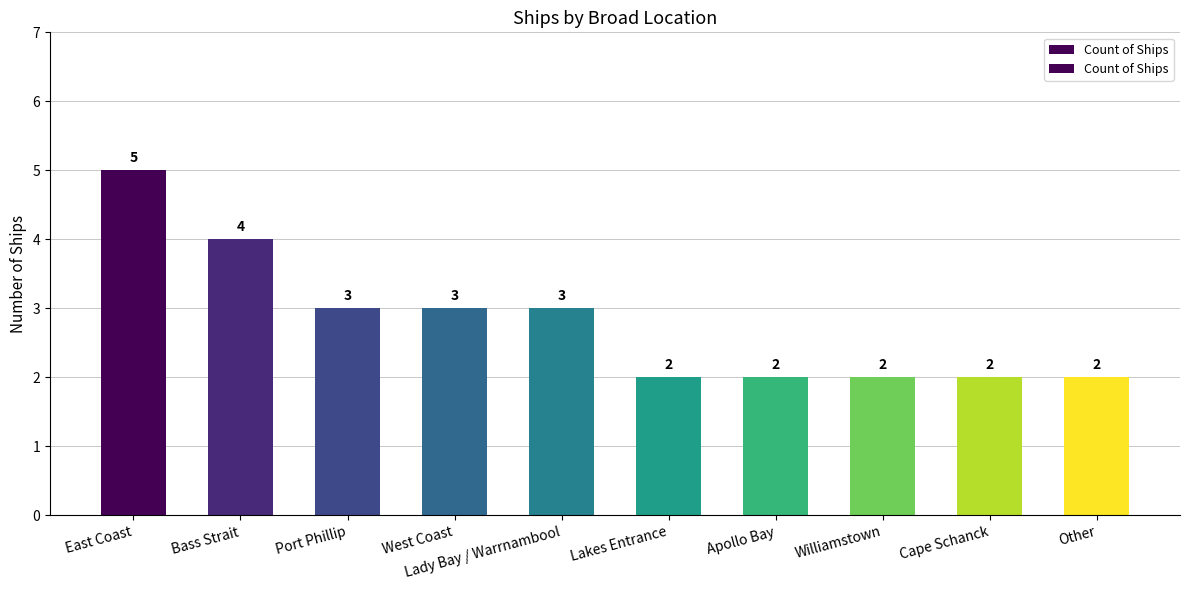

Count the values in the range 2 to 3.

8